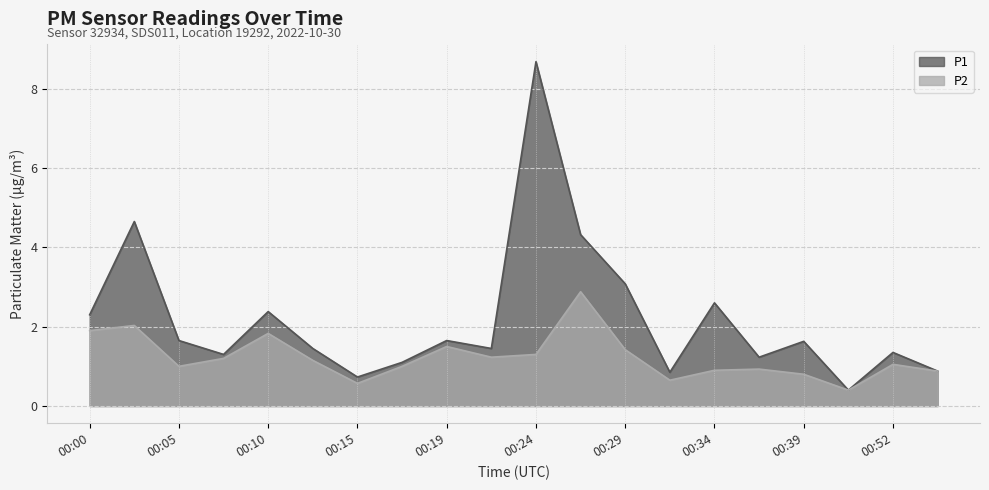

What is the difference between the P1 values at 00:07 and 00:36?

0.1